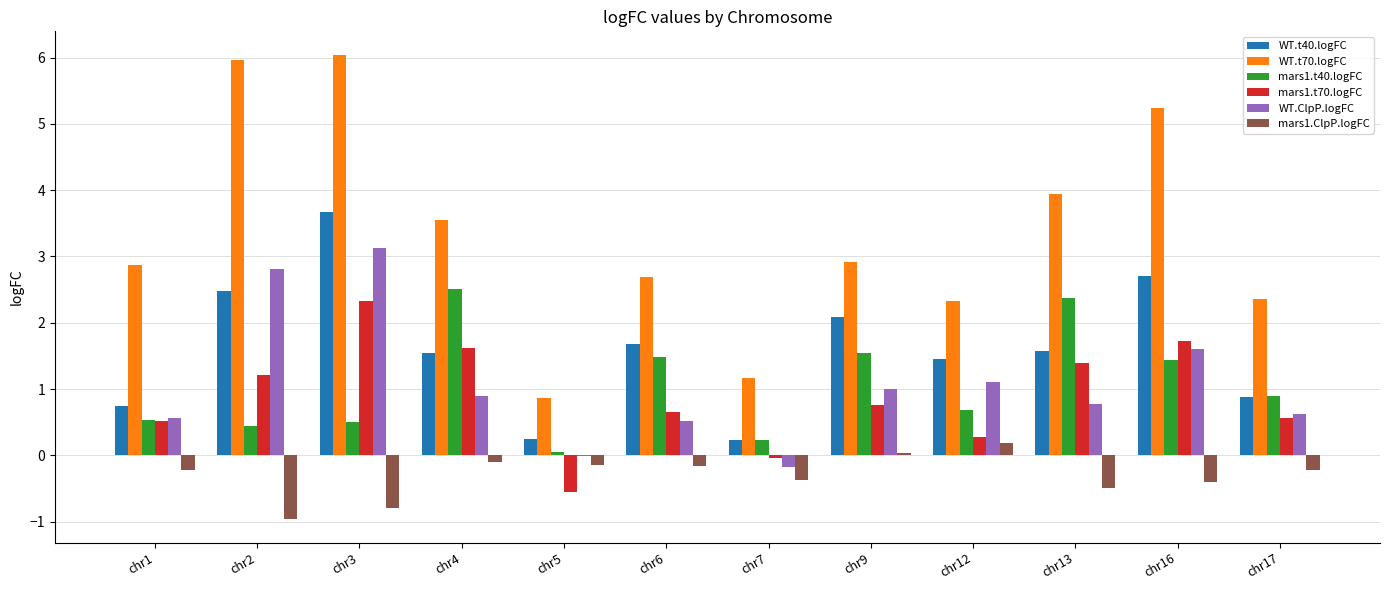

What is the highest value of the mars1.t40.logFC series?

2.5